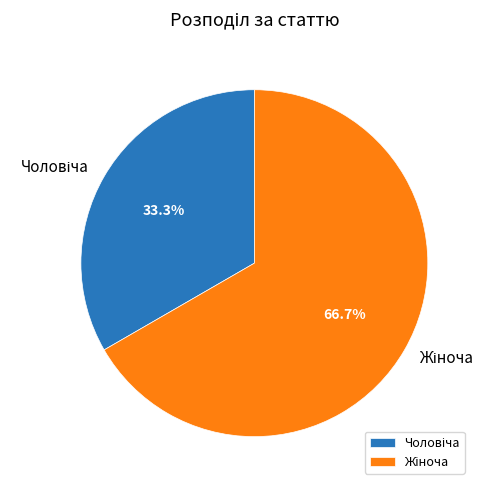

How many segments does this pie chart have?

2